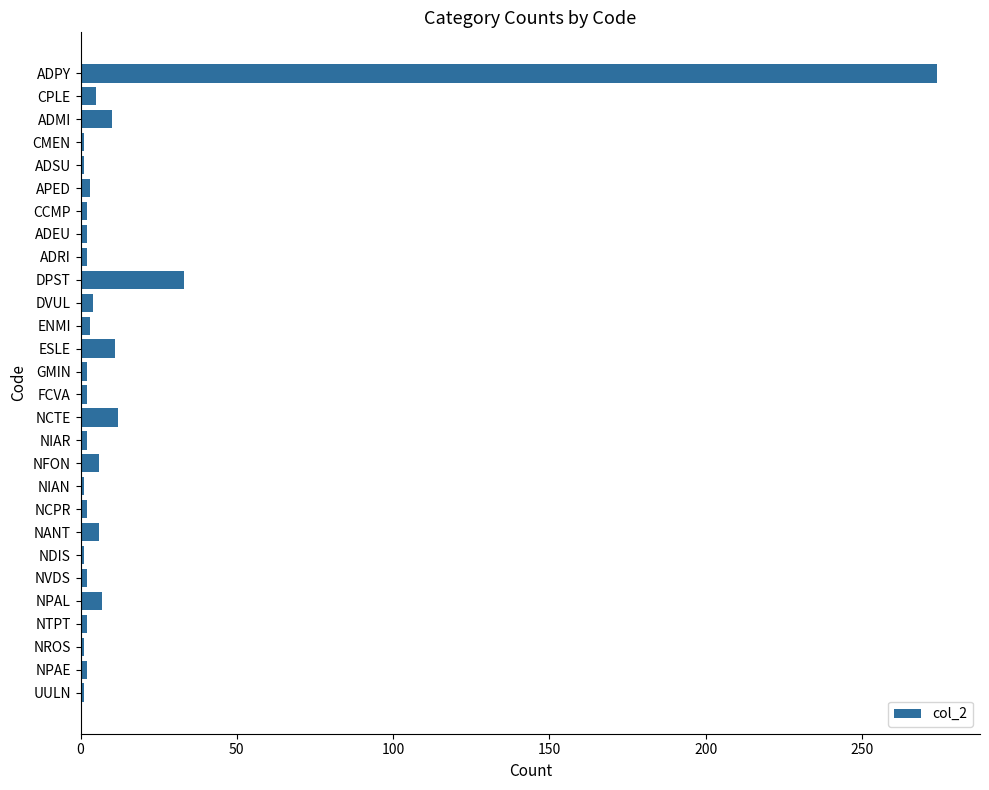

What is the greatest value displayed?

274